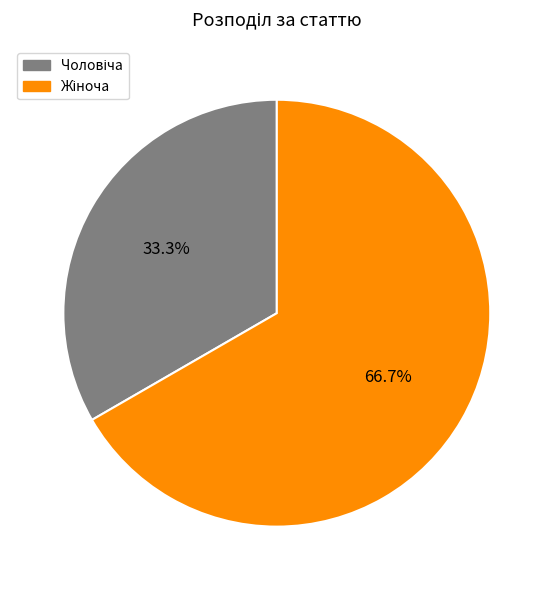

Is there a majority slice in this chart?

Yes